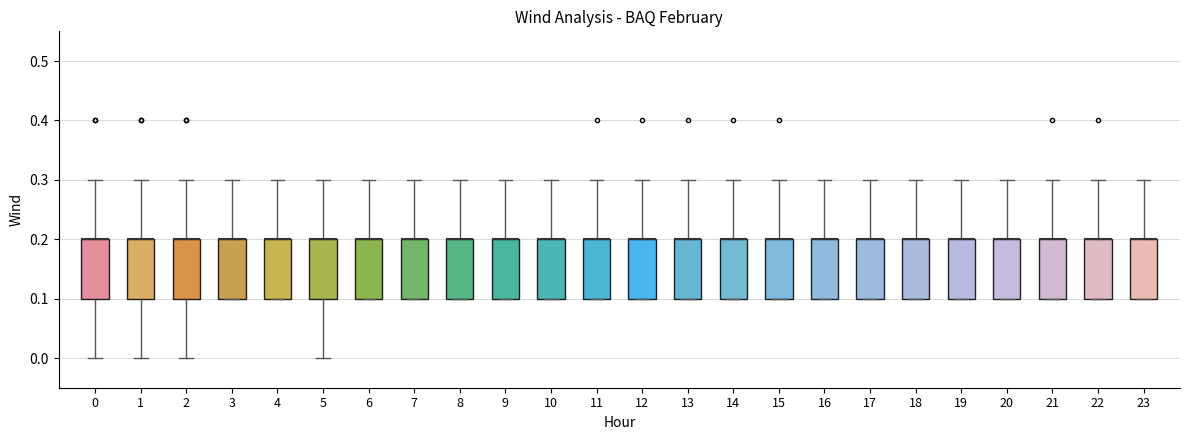

Reading left to right, read every box against the y-axis: the position of its median line, the range the box covers, and the ends of its whiskers. The values are not printed on the chart, so give them approximately, as read against the axis.

0: median 0.2 (drawn on the box's upper edge), box 0.1 to 0.2, whiskers 0.0 to 0.3
1: median 0.2 (drawn on the box's upper edge), box 0.1 to 0.2, whiskers 0.0 to 0.3
2: median 0.2 (drawn on the box's upper edge), box 0.1 to 0.2, whiskers 0.0 to 0.3
3: median 0.2 (drawn on the box's upper edge), box 0.1 to 0.2, whiskers 0.1 to 0.3
4: median 0.2 (drawn on the box's upper edge), box 0.1 to 0.2, whiskers 0.1 to 0.3
5: median 0.2 (drawn on the box's upper edge), box 0.1 to 0.2, whiskers 0.0 to 0.3
6: median 0.2 (drawn on the box's upper edge), box 0.1 to 0.2, whiskers 0.1 to 0.3
7: median 0.2 (drawn on the box's upper edge), box 0.1 to 0.2, whiskers 0.1 to 0.3
8: median 0.2 (drawn on the box's upper edge), box 0.1 to 0.2, whiskers 0.1 to 0.3
9: median 0.2 (drawn on the box's upper edge), box 0.1 to 0.2, whiskers 0.1 to 0.3
10: median 0.2 (drawn on the box's upper edge), box 0.1 to 0.2, whiskers 0.1 to 0.3
11: median 0.2 (drawn on the box's upper edge), box 0.1 to 0.2, whiskers 0.1 to 0.3
12: median 0.2 (drawn on the box's upper edge), box 0.1 to 0.2, whiskers 0.1 to 0.3
13: median 0.2 (drawn on the box's upper edge), box 0.1 to 0.2, whiskers 0.1 to 0.3
14: median 0.2 (drawn on the box's upper edge), box 0.1 to 0.2, whiskers 0.1 to 0.3
15: median 0.2 (drawn on the box's upper edge), box 0.1 to 0.2, whiskers 0.1 to 0.3
16: median 0.2 (drawn on the box's upper edge), box 0.1 to 0.2, whiskers 0.1 to 0.3
17: median 0.2 (drawn on the box's upper edge), box 0.1 to 0.2, whiskers 0.1 to 0.3
18: median 0.2 (drawn on the box's upper edge), box 0.1 to 0.2, whiskers 0.1 to 0.3
19: median 0.2 (drawn on the box's upper edge), box 0.1 to 0.2, whiskers 0.1 to 0.3
20: median 0.2 (drawn on the box's upper edge), box 0.1 to 0.2, whiskers 0.1 to 0.3
21: median 0.2 (drawn on the box's upper edge), box 0.1 to 0.2, whiskers 0.1 to 0.3
22: median 0.2 (drawn on the box's upper edge), box 0.1 to 0.2, whiskers 0.1 to 0.3
23: median 0.2 (drawn on the box's upper edge), box 0.1 to 0.2, whiskers 0.1 to 0.3